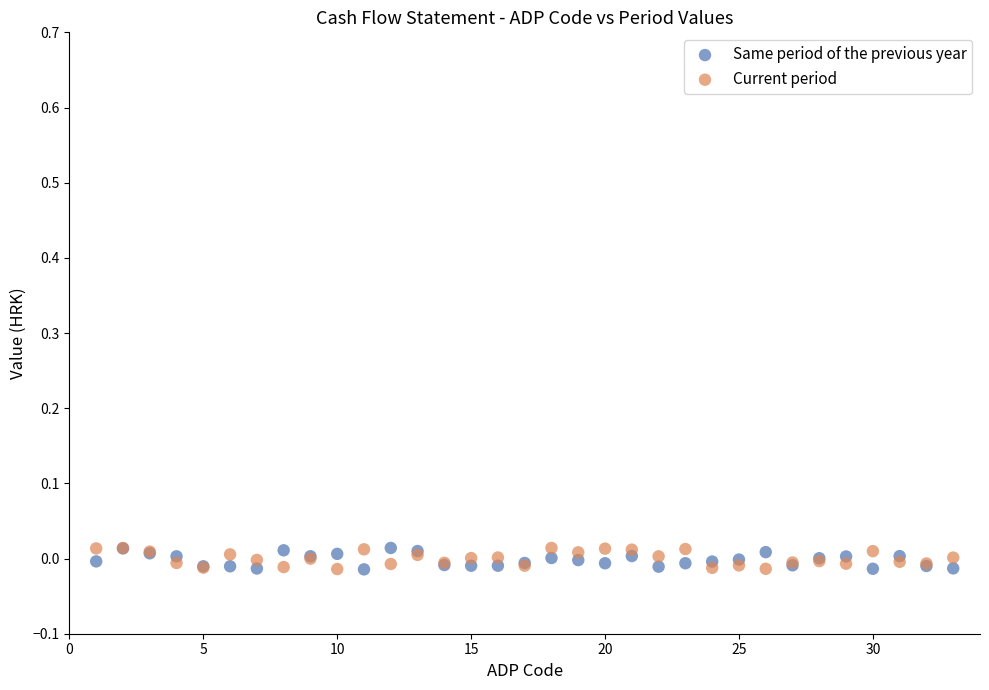

What are all the series names shown in the legend?

Same period of the previous year, Current period